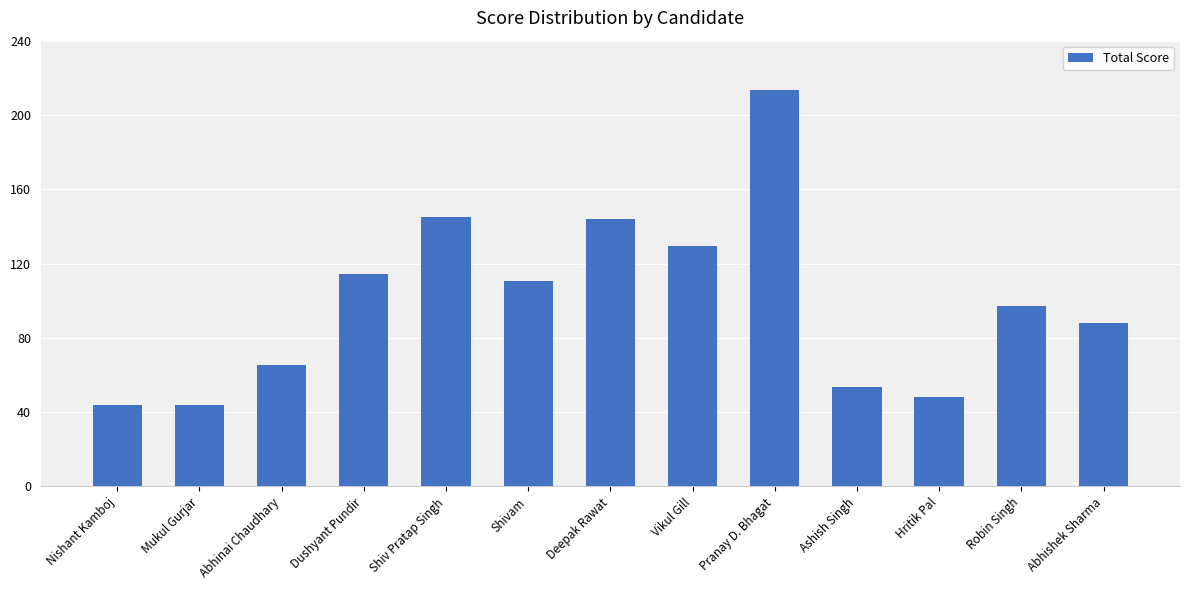

True or false: the data shows 82.5 at Ashish Singh.

False